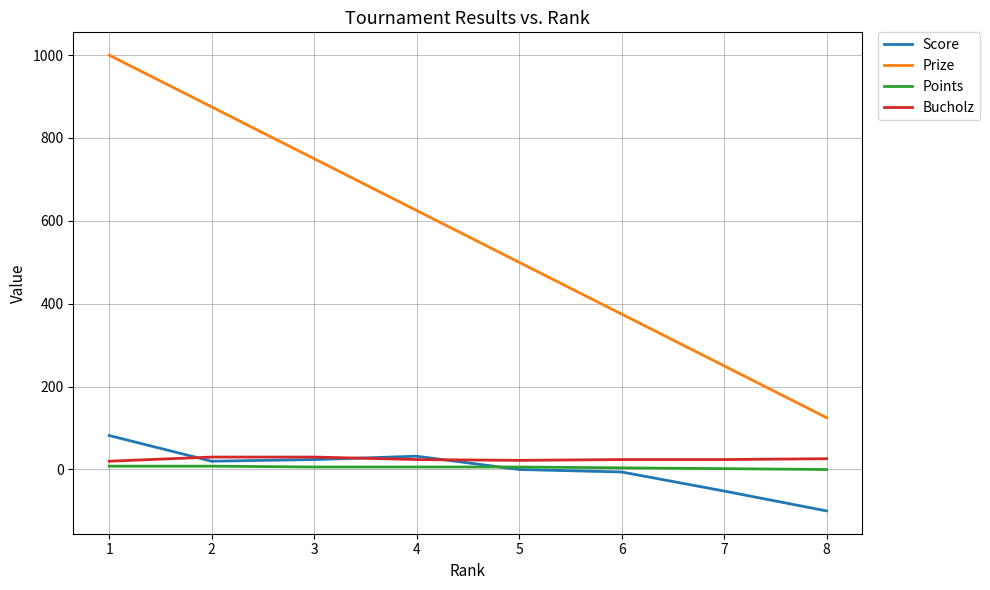

What is the spread (max minus min) of values at 1?

992